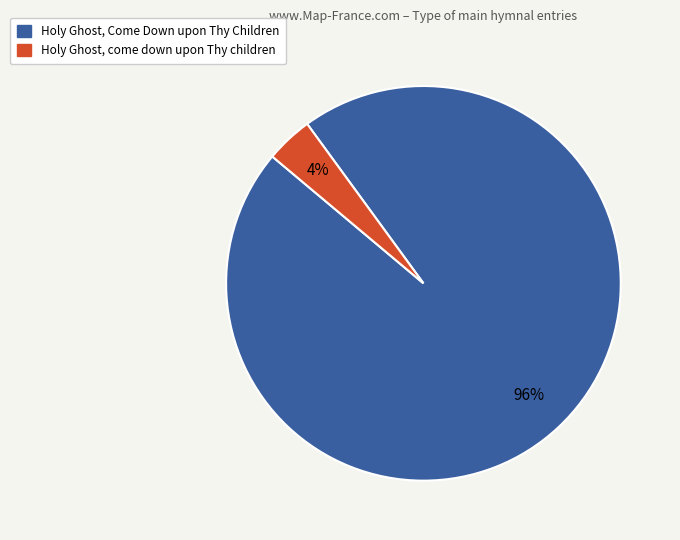

The Holy Ghost, come down upon Thy children slice represents 4% of the pie. True or false?

True